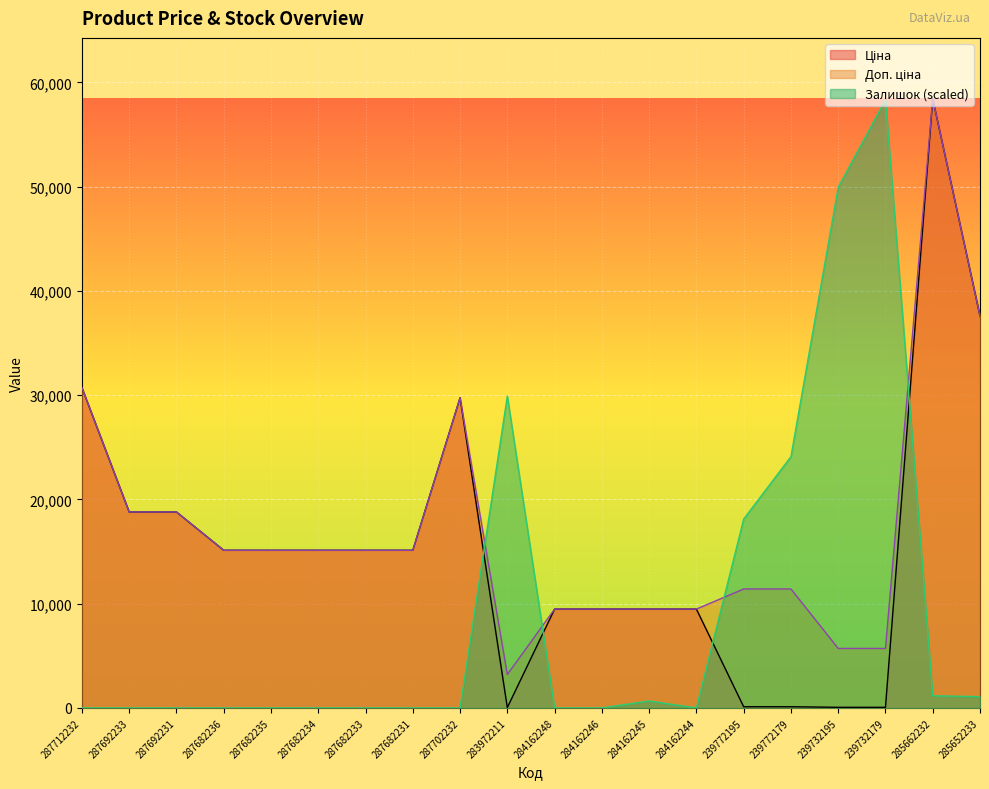

Rank the series by their maximum value, from highest to lowest.

Ціна, Доп. ціна, Залишок